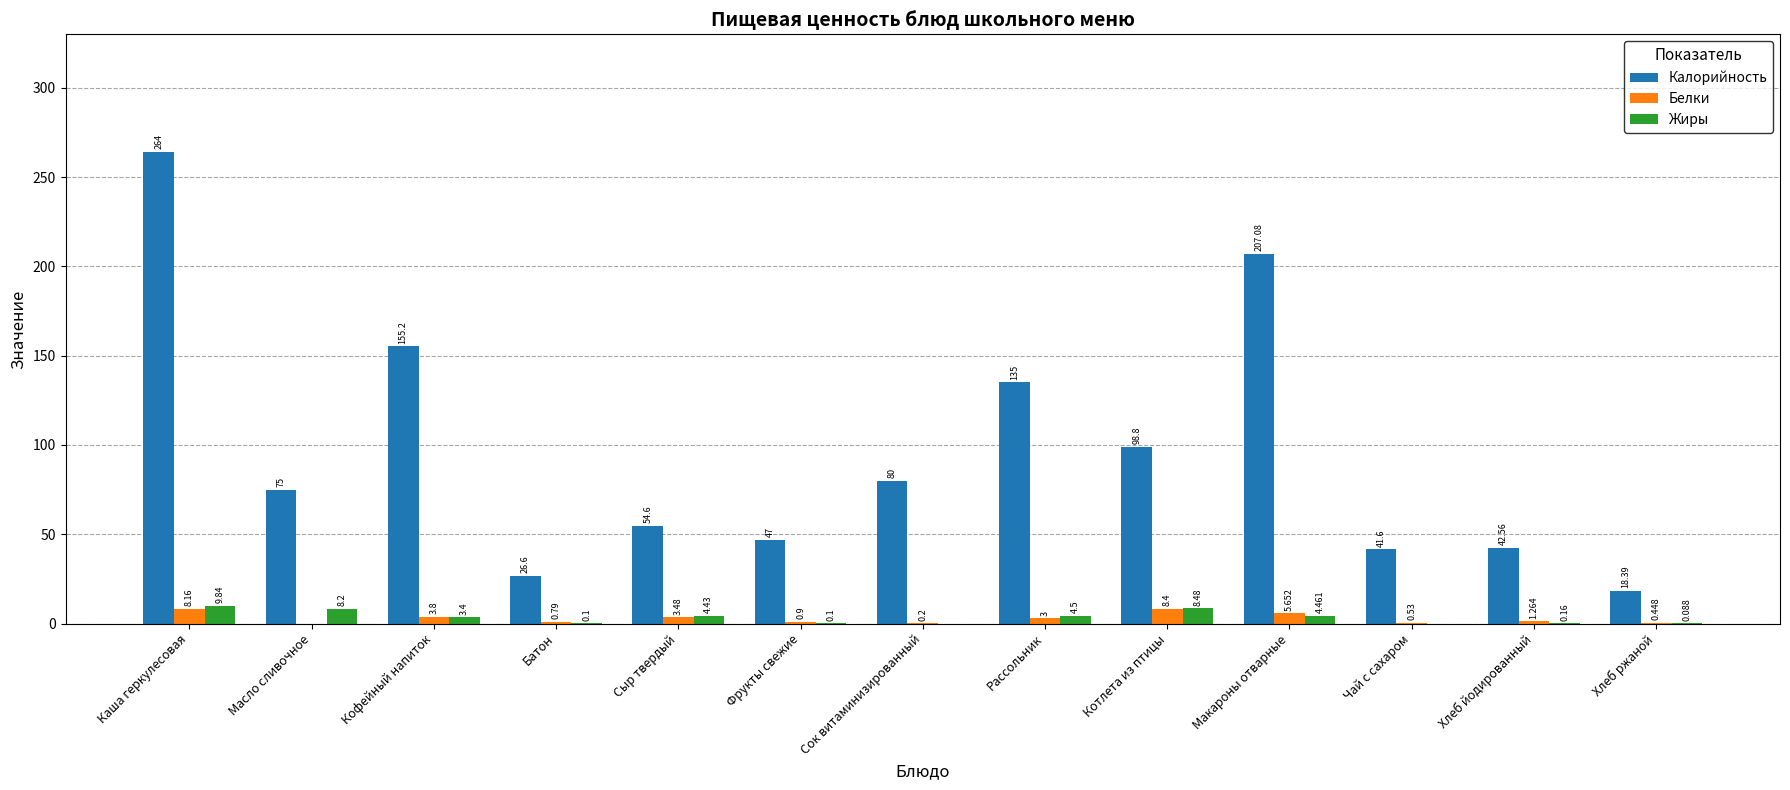

Where is Жиры nearest to the value 4?

Сыр твердый